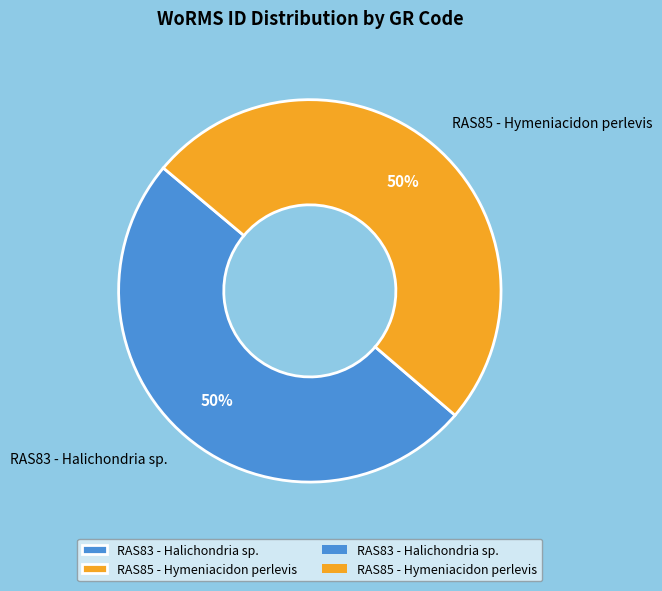

Approximately how many times larger is the value at RAS83 - Halichondria sp. compared to RAS85 - Hymeniacidon perlevis?

1.0